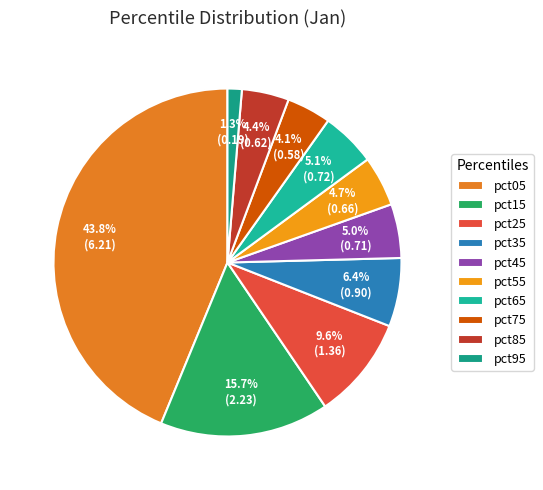

Count the number of slices in the pie.

10